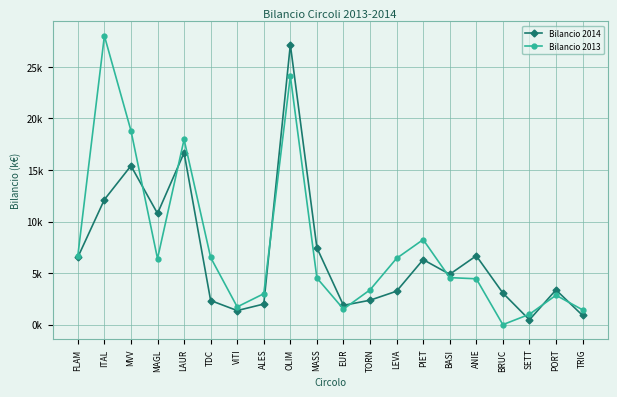

What is the total value across all series at ANIE?

11.1